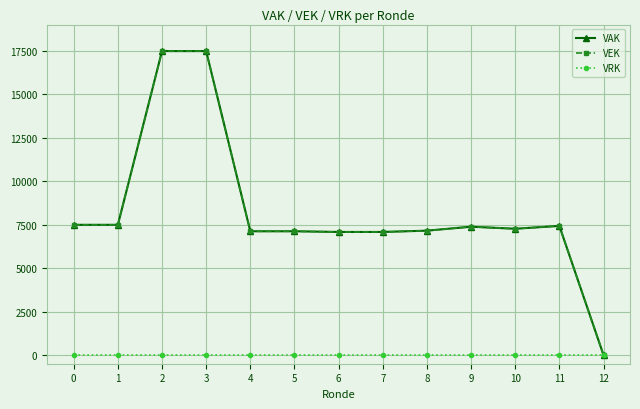

At which category does VAK reach its first local peak?

9